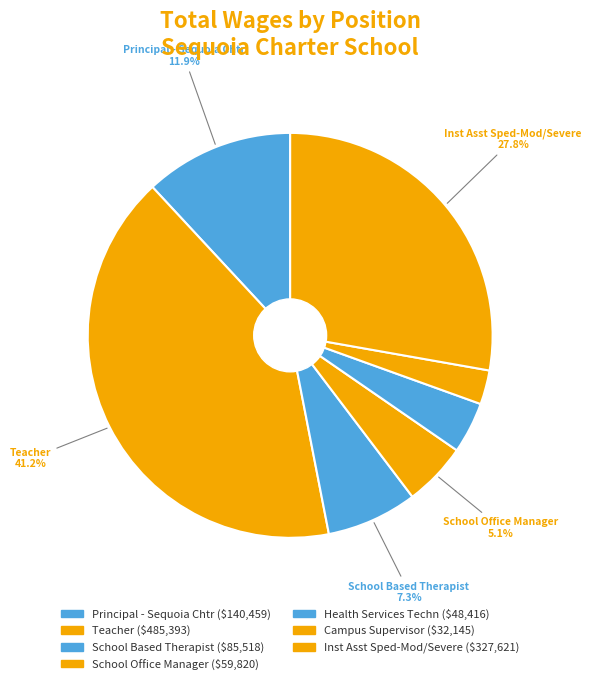

How many slices are in this pie chart?

7